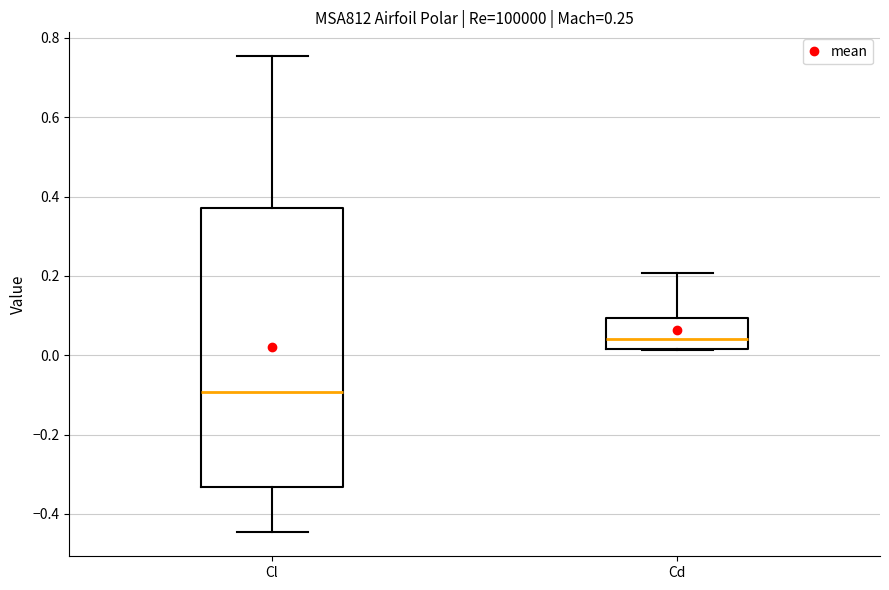

Reading left to right, read every box against the y-axis: the position of its median line, the range the box covers, and the ends of its whiskers. The values are not printed on the chart, so give them approximately, as read against the axis.

Cl: median -0.10, box -0.34 to 0.38, whiskers -0.44 to 0.76
Cd: median 0.04, box 0.02 to 0.10, whiskers 0.02 to 0.20